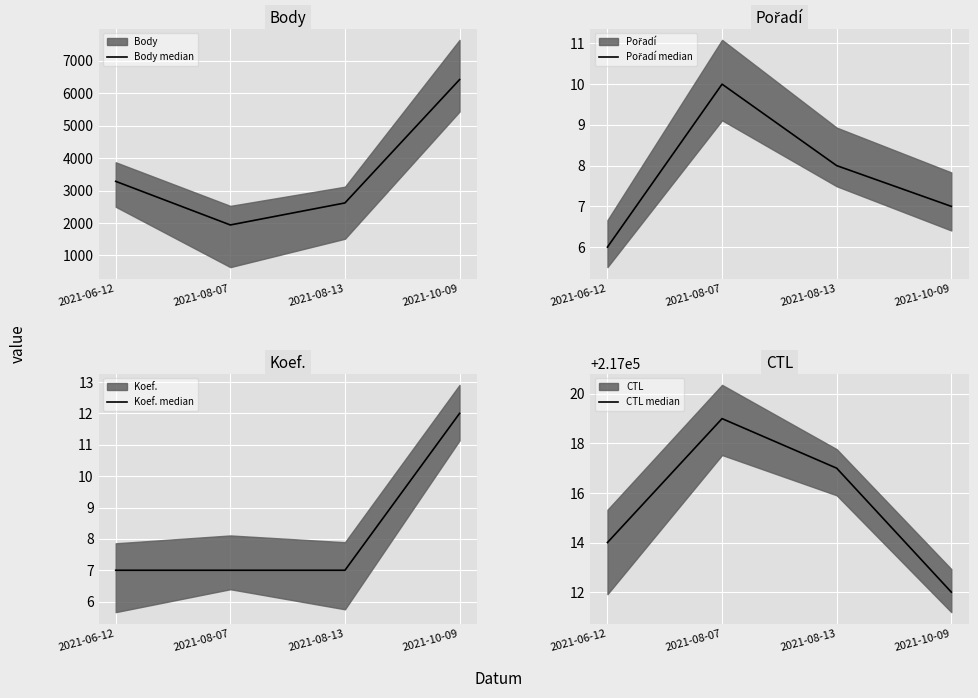

Which category has the lowest value across all series?

2021-06-12